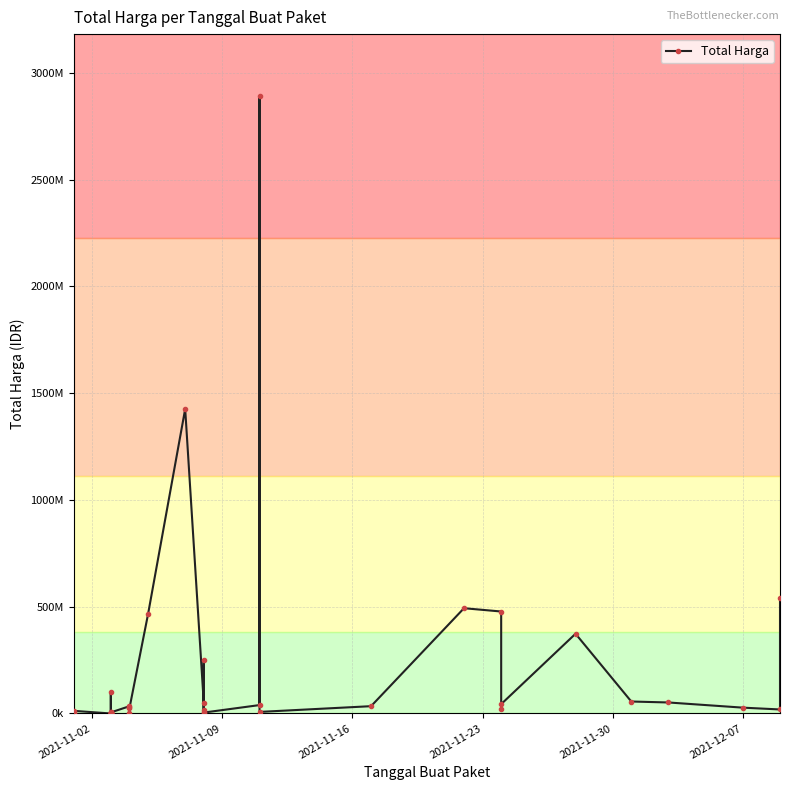

How many categories are shown in the chart?

35